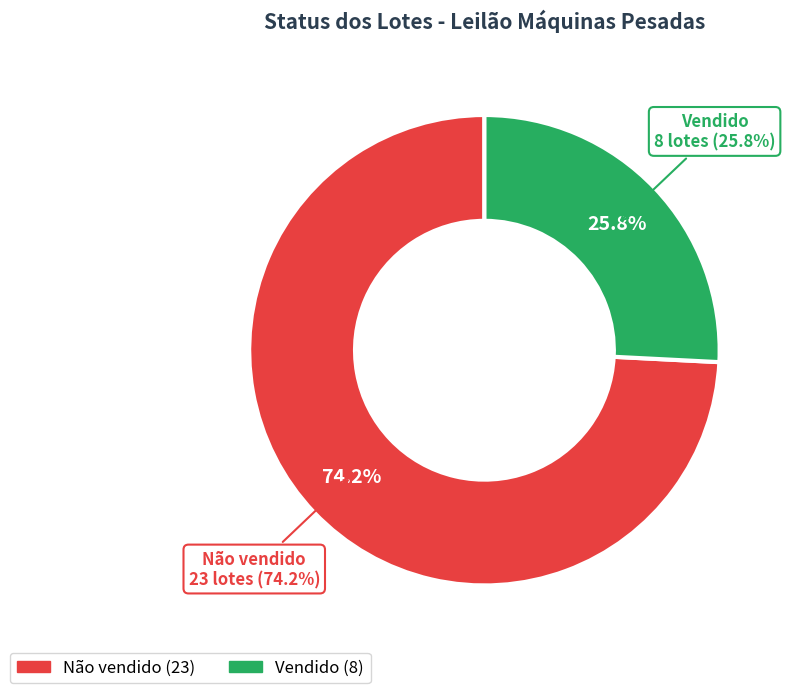

Which slice represents more than half of the pie?

Não vendido